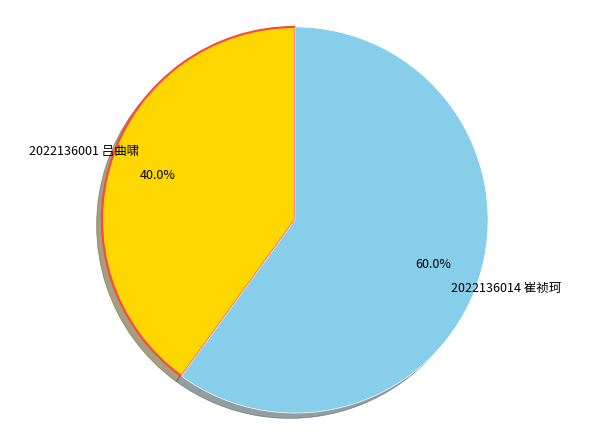

Does any single category account for the majority?

Yes